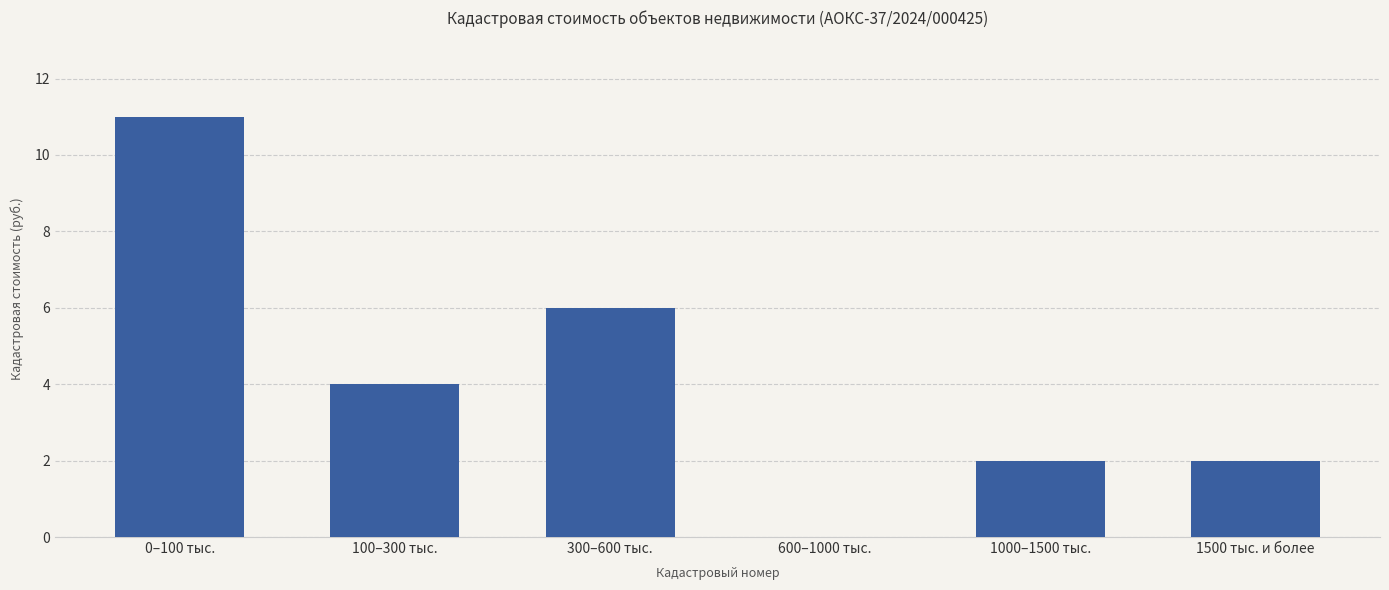

How many categories are shown in the chart?

6